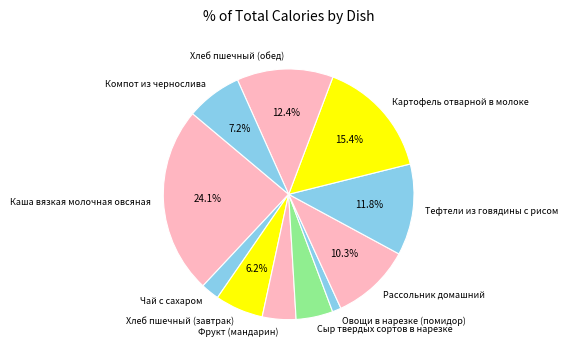

To the nearest percent, what is the average slice percentage?

9%